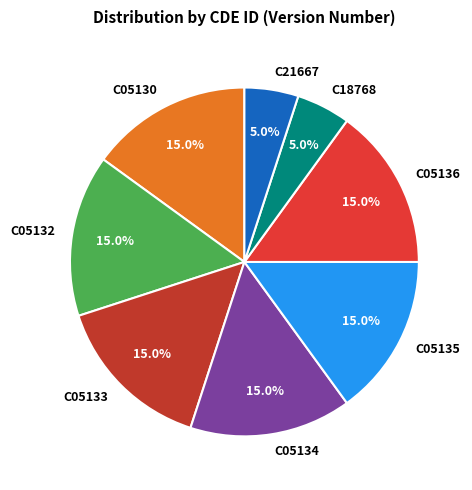

Is there any slice that represents more than half of the pie?

No